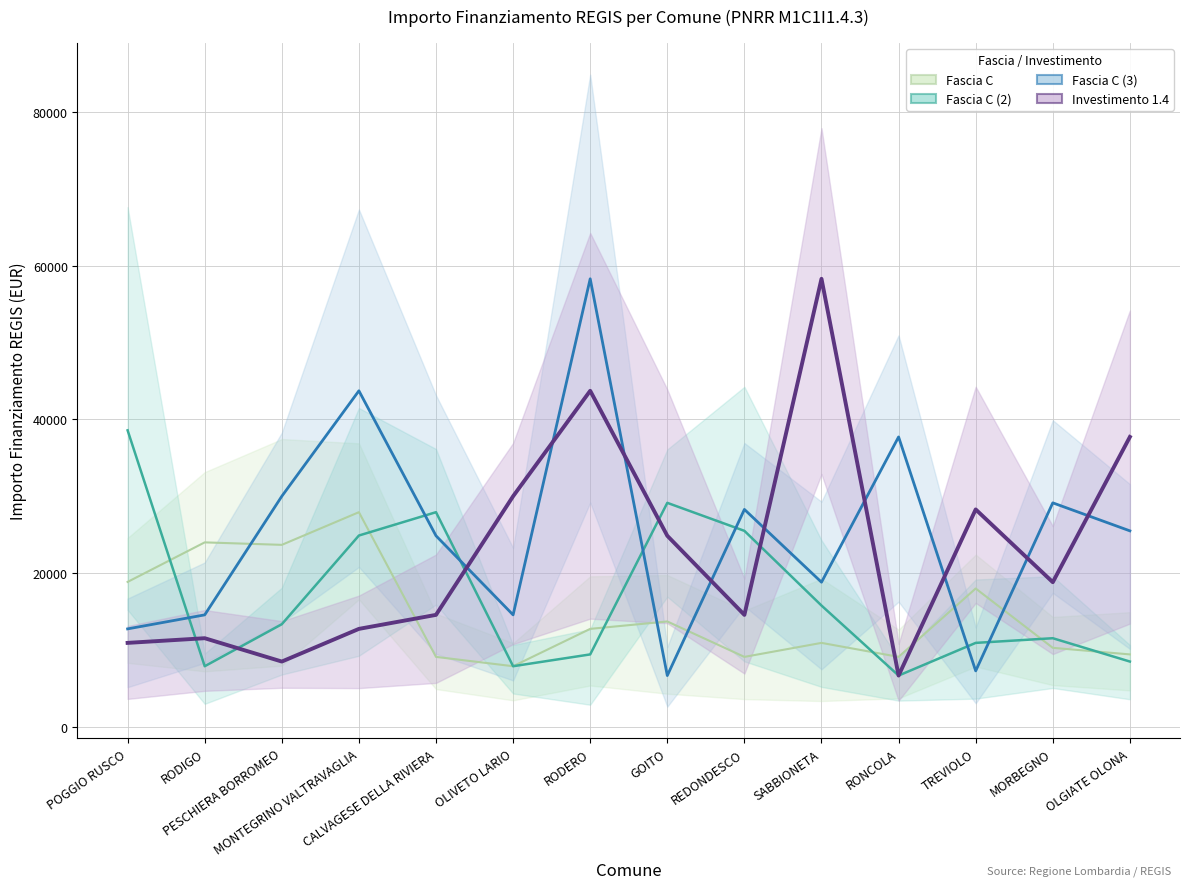

Which has a higher value, PESCHIERA BORROMEO or MORBEGNO?

PESCHIERA BORROMEO